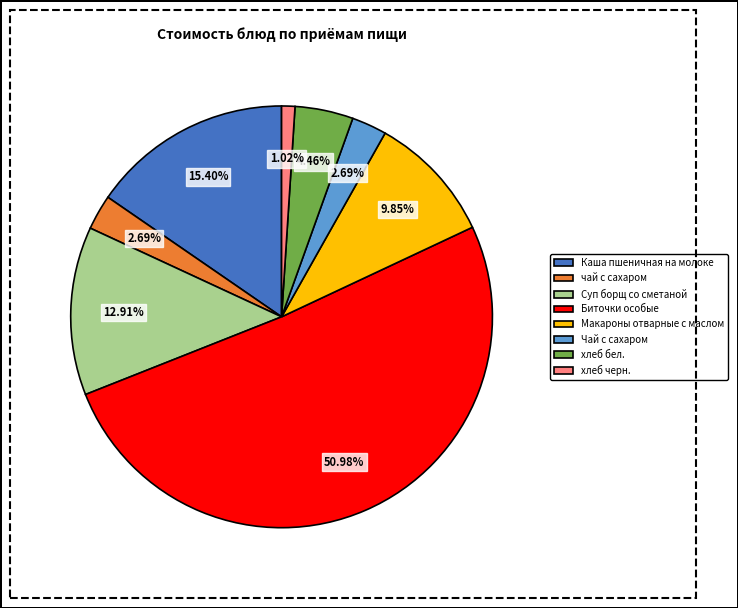

Which category has the biggest portion of the pie?

Биточки особые